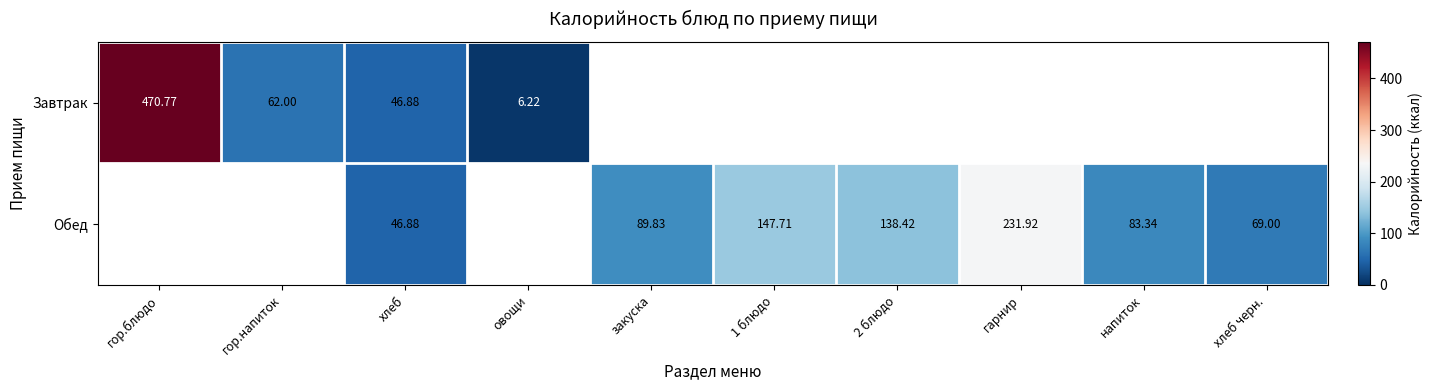

True or false: Обед has a value of 41.9 at напиток.

False